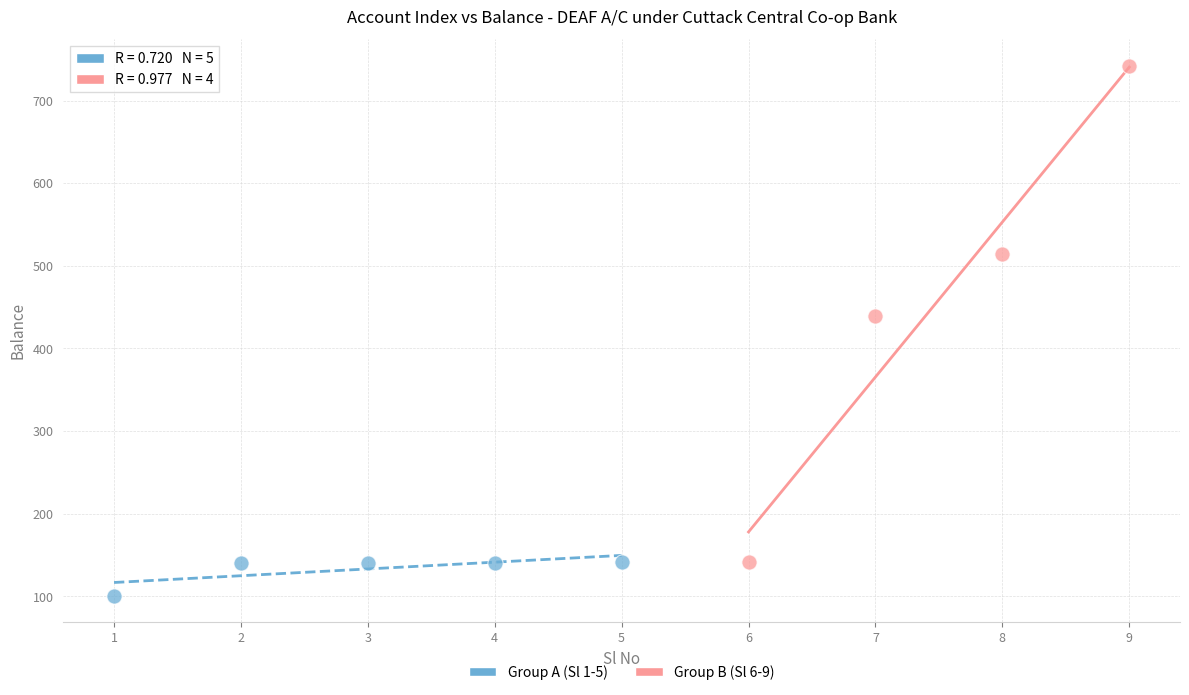

Which series reaches the maximum Y coordinate?

Group B (Sl 6-9)